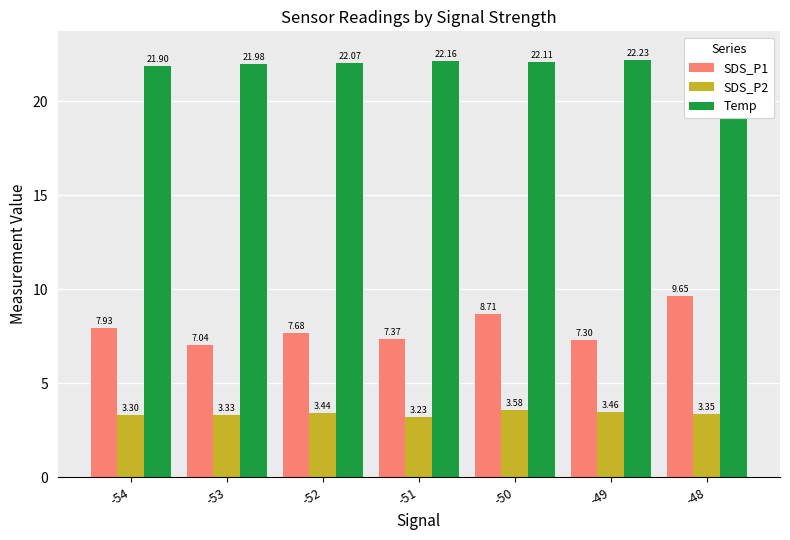

At which label does SDS_P2 reach its minimum?

-51